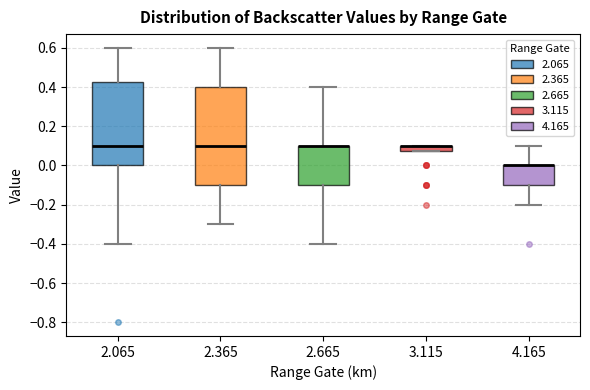

Comparing the boxes themselves (not the whiskers), which one is the tallest?

2.365